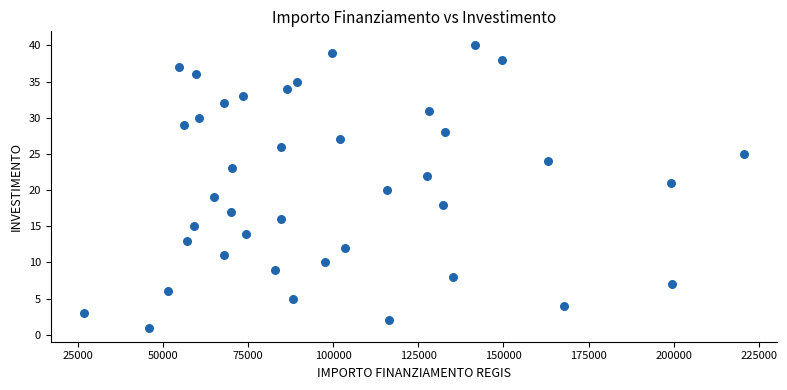

What is the range of Y values (max minus min)?

39